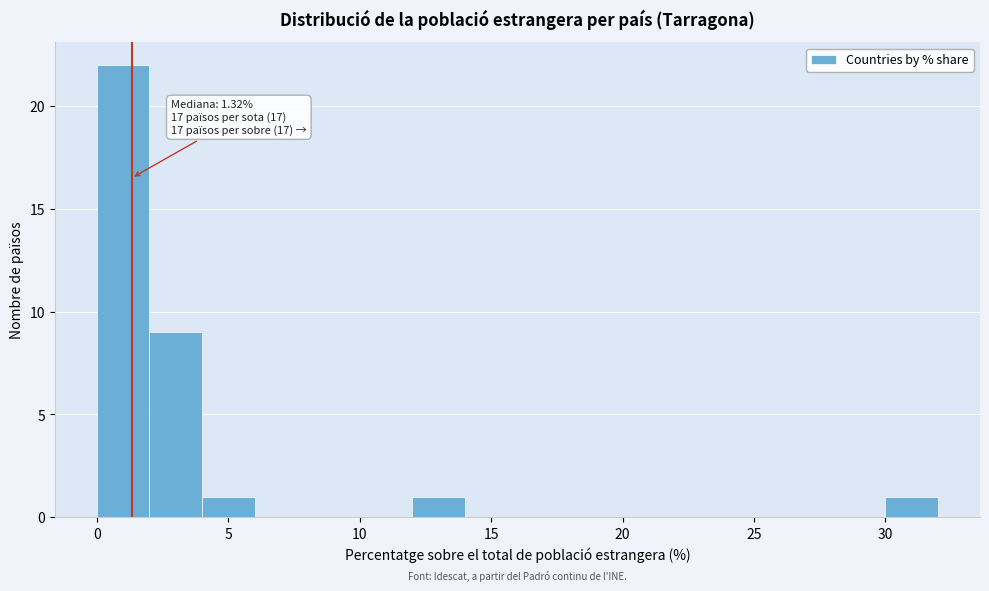

Which range on the x-axis has the tallest bar?

0 to 2